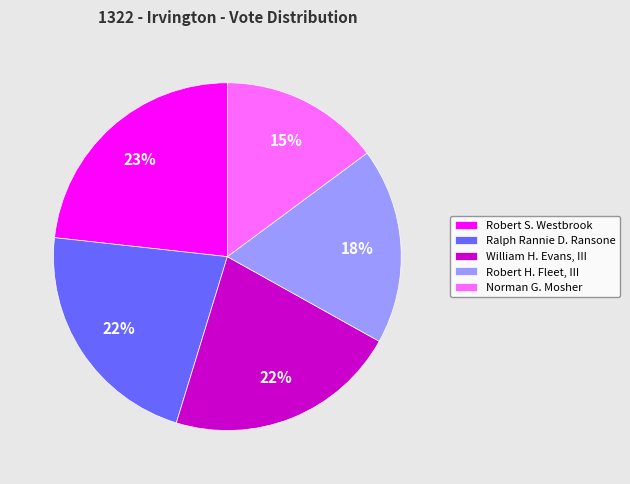

Combined, do Robert S. Westbrook and William H. Evans, III account for over 50%?

No